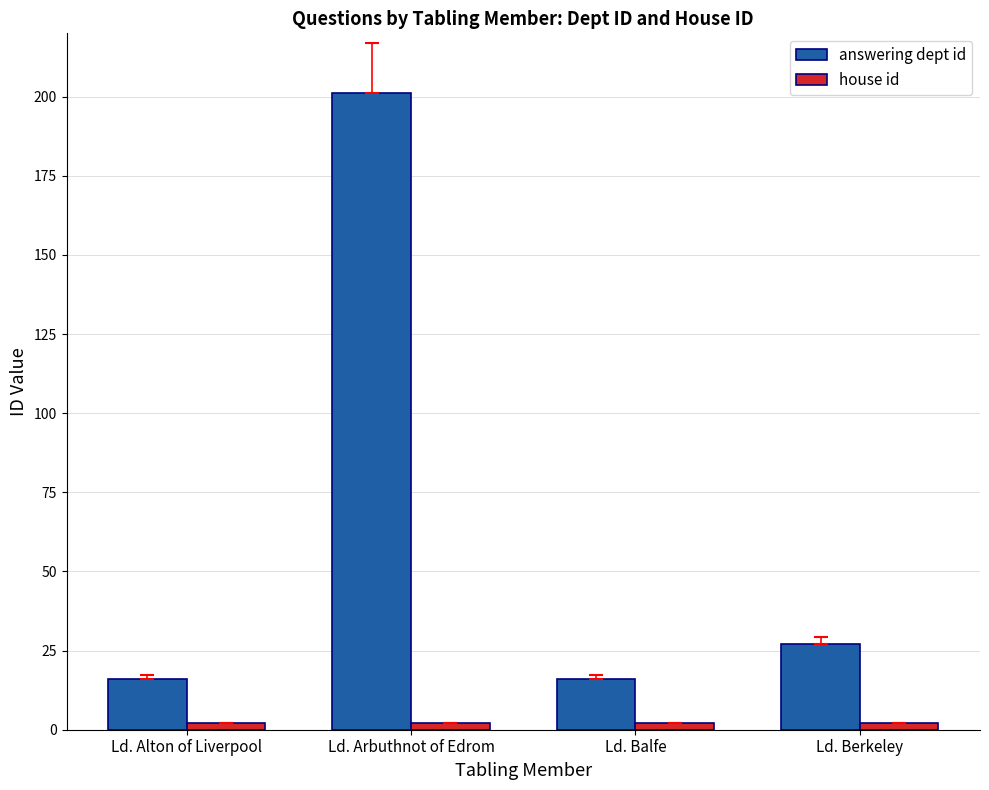

What is the minimum value for answering dept id?

16